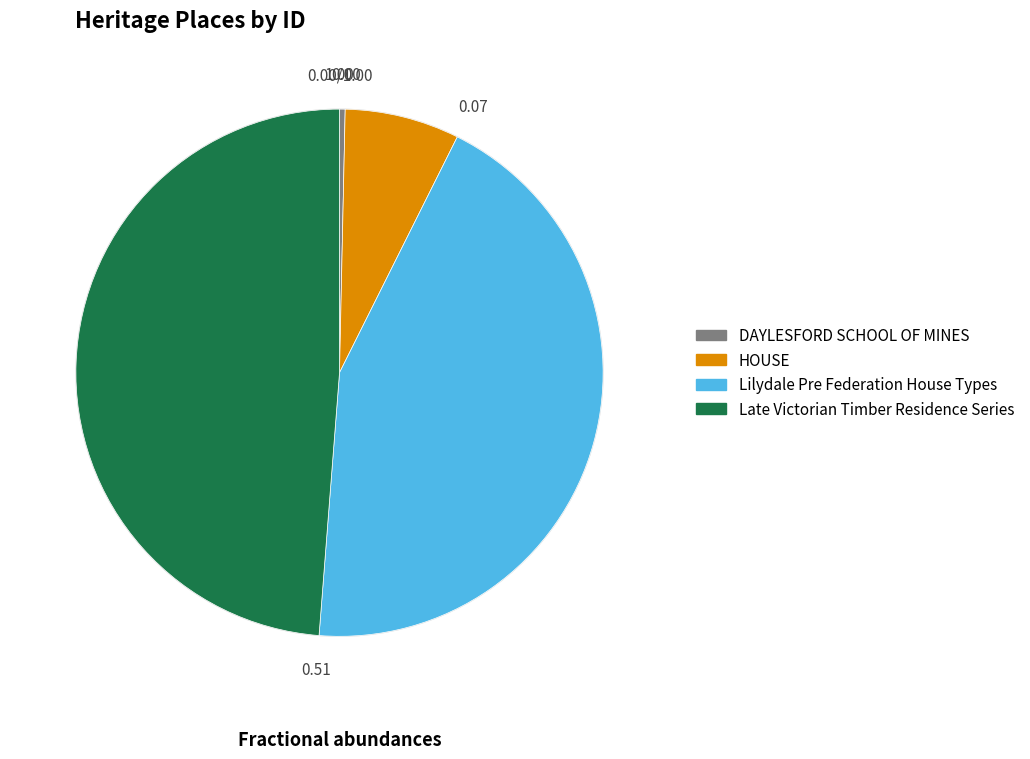

Which slice is the smallest?

DAYLESFORD SCHOOL OF MINES